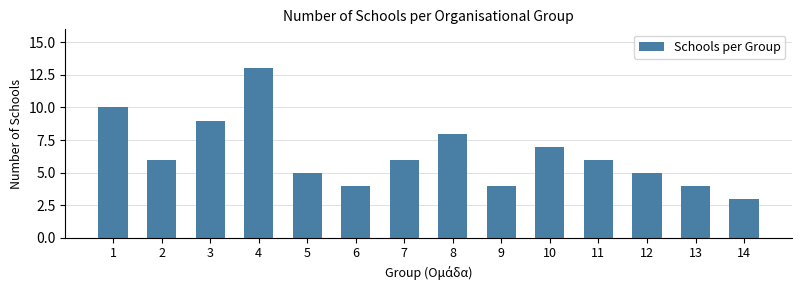

What is the average value?

6